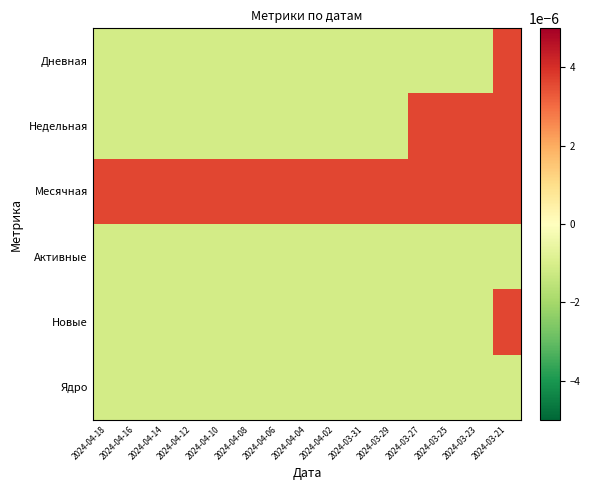

Which category has the highest value across all series?

2024-03-21